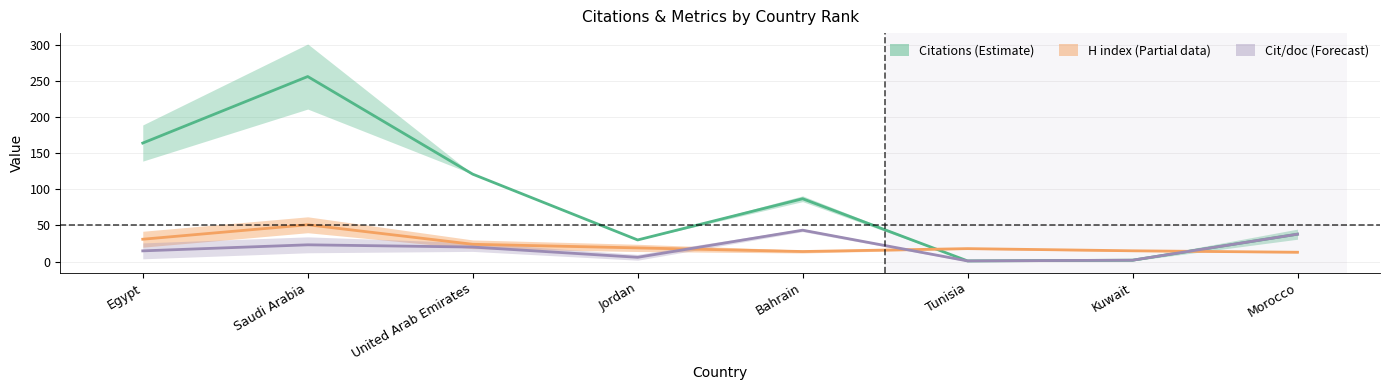

At which category does Citations per document reach its first local valley?

Jordan